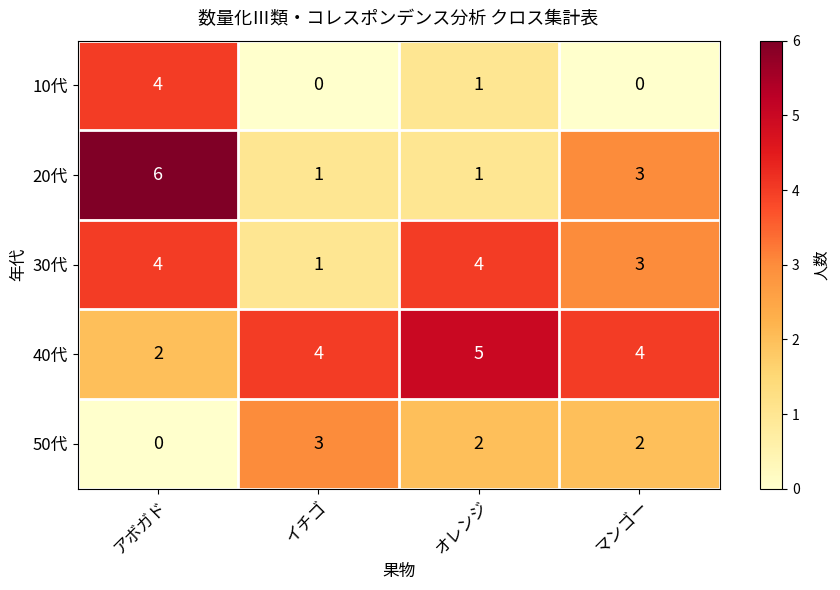

What is the total value across all series at イチゴ?

9